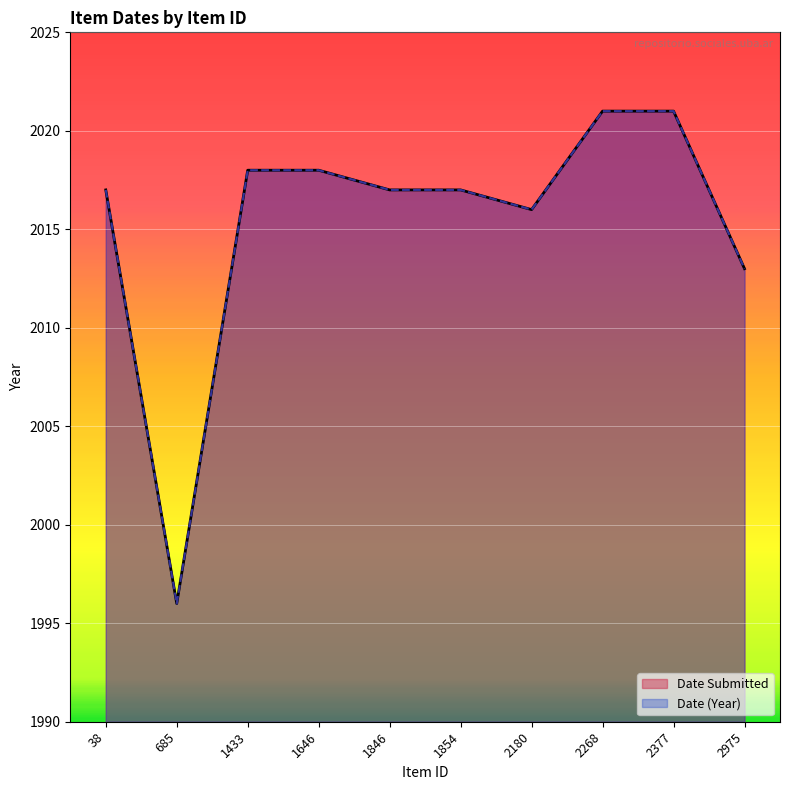

Which has a higher value, 38 or 685?

38